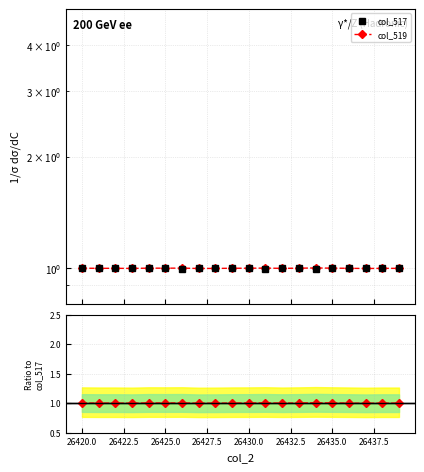

What is the greatest value displayed?

1.0